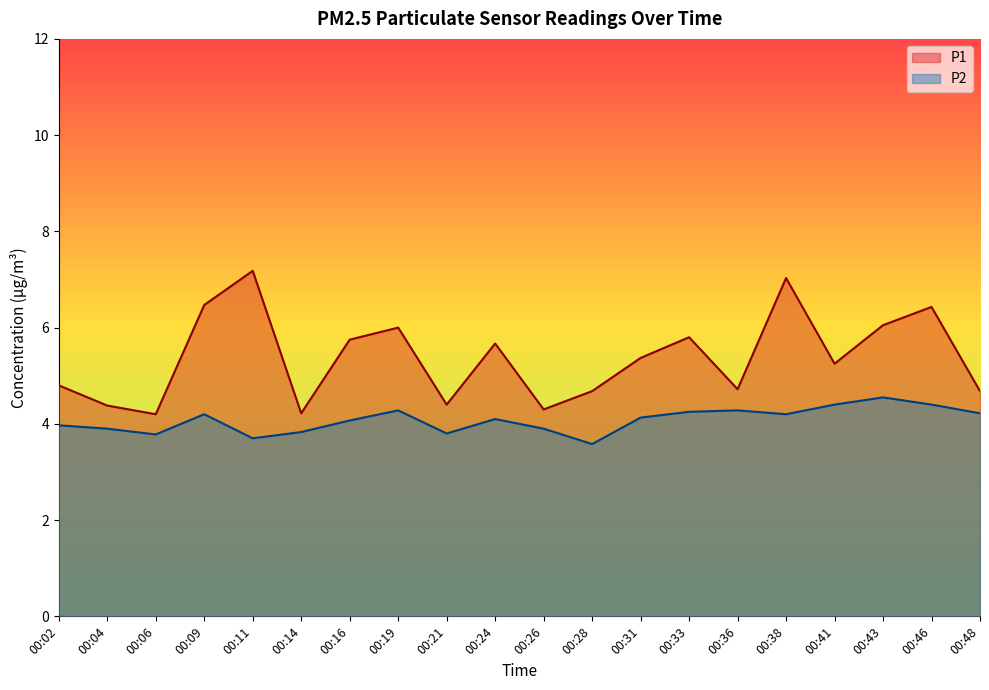

What is the sum of all P1 values?

107.4